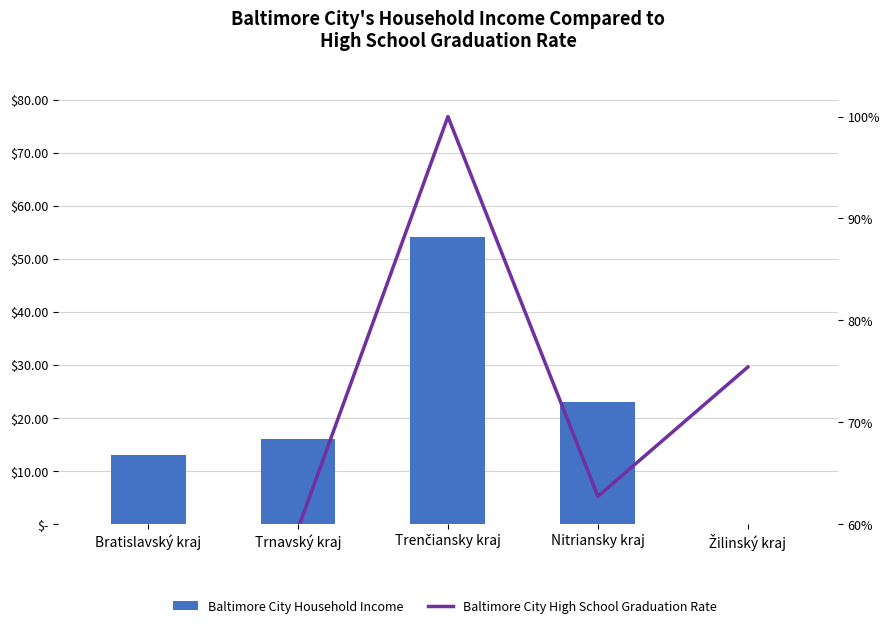

What are all the series names shown in the legend?

Baltimore City Household Income, Baltimore City High School Graduation Rate